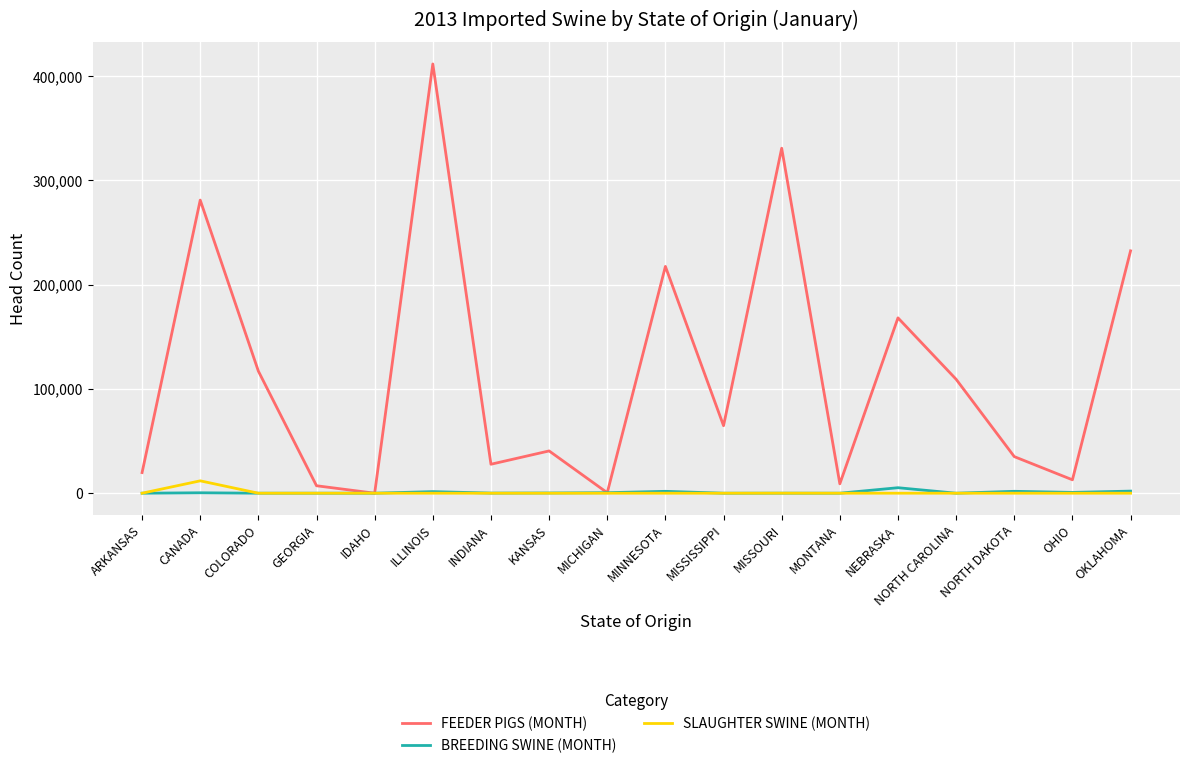

Which series changed the most between CANADA and MONTANA?

FEEDER PIGS (MONTH)